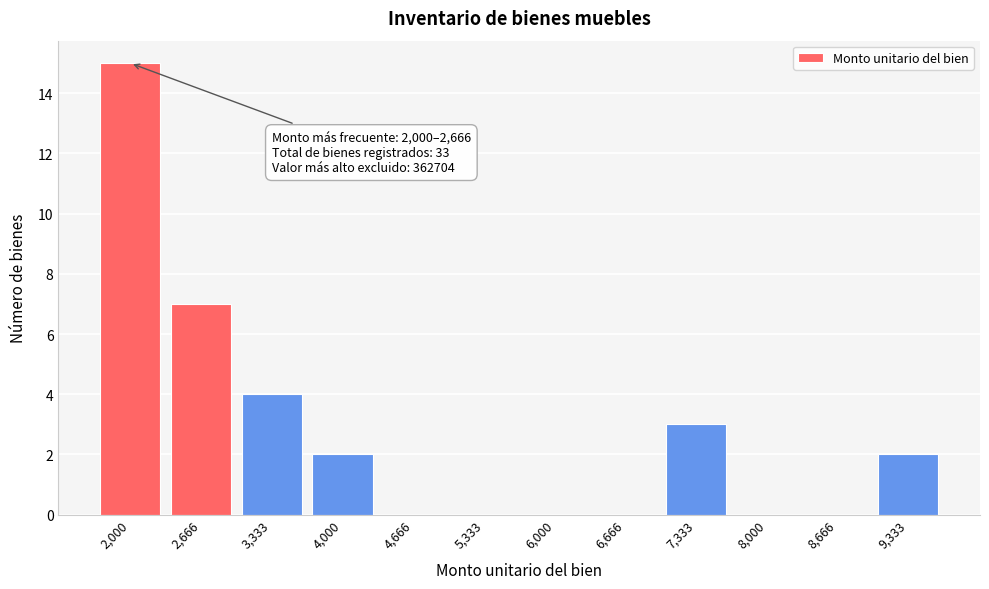

Reading left to right, what are all the values shown in this chart?

2,000=15	2,666=7	3,333=4	4,000=2	4,666=0	5,333=0	6,000=0	6,666=0	7,333=3	8,000=0	8,666=0	9,333=2